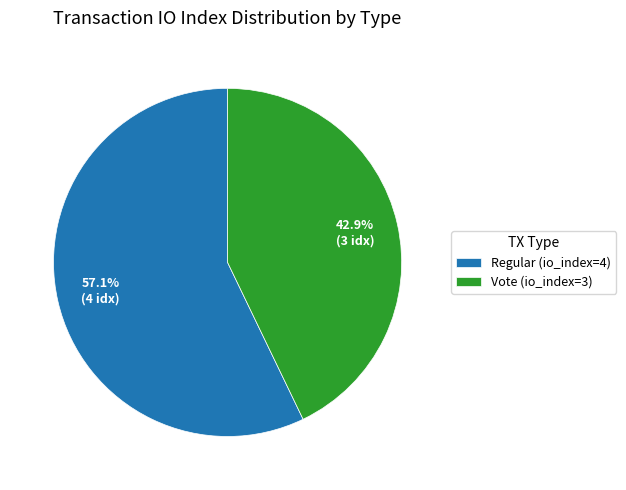

To the nearest percent, what is the average slice percentage?

50%